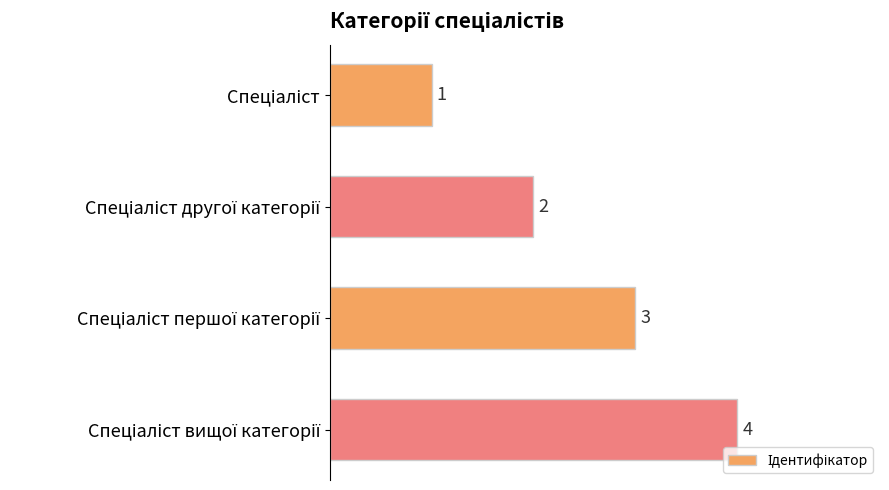

Count the number of categories in the chart.

4